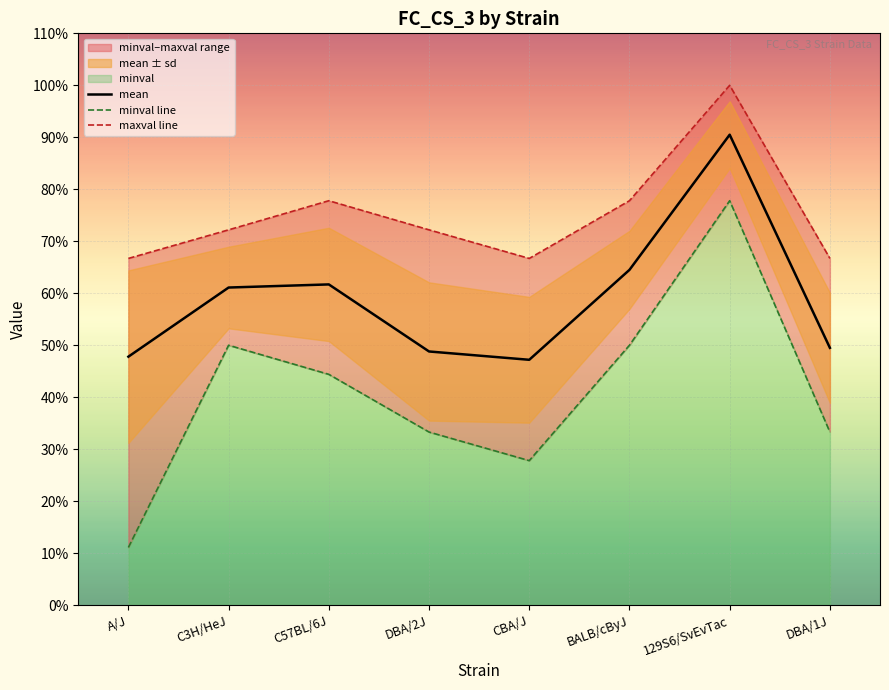

Is the value of mean at C57BL/6J greater than the value of maxval line at DBA/2J?

No